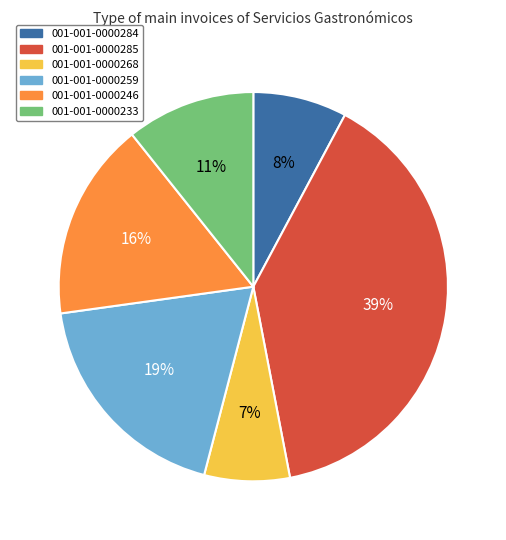

To the nearest percent, what is the average slice percentage?

17%